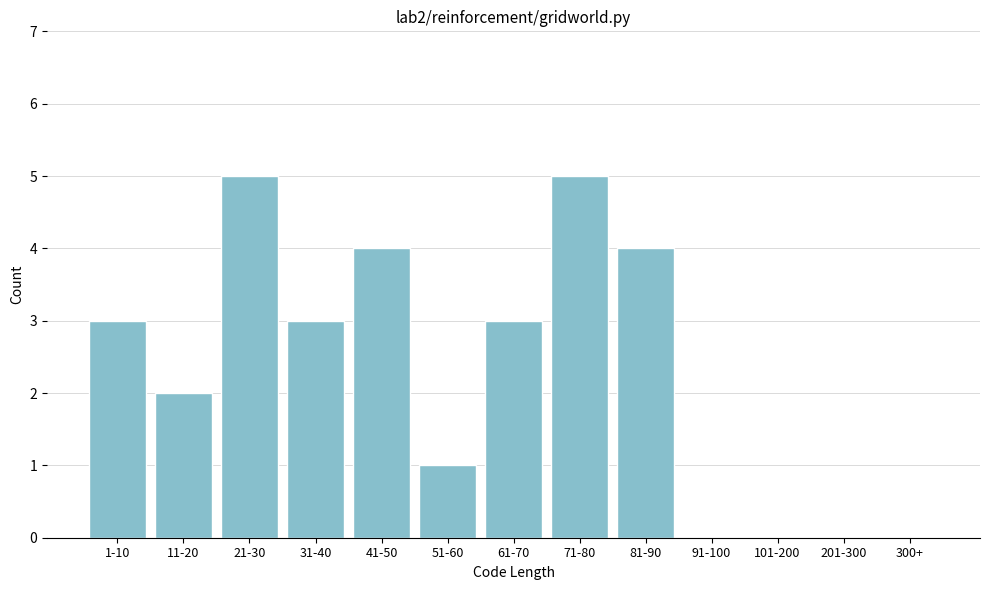

Reading left to right, transcribe all the data shown in this chart.

1-10=3	11-20=2	21-30=5	31-40=3	41-50=4	51-60=1	61-70=3	71-80=5	81-90=4	91-100=0	101-200=0	201-300=0	300+=0